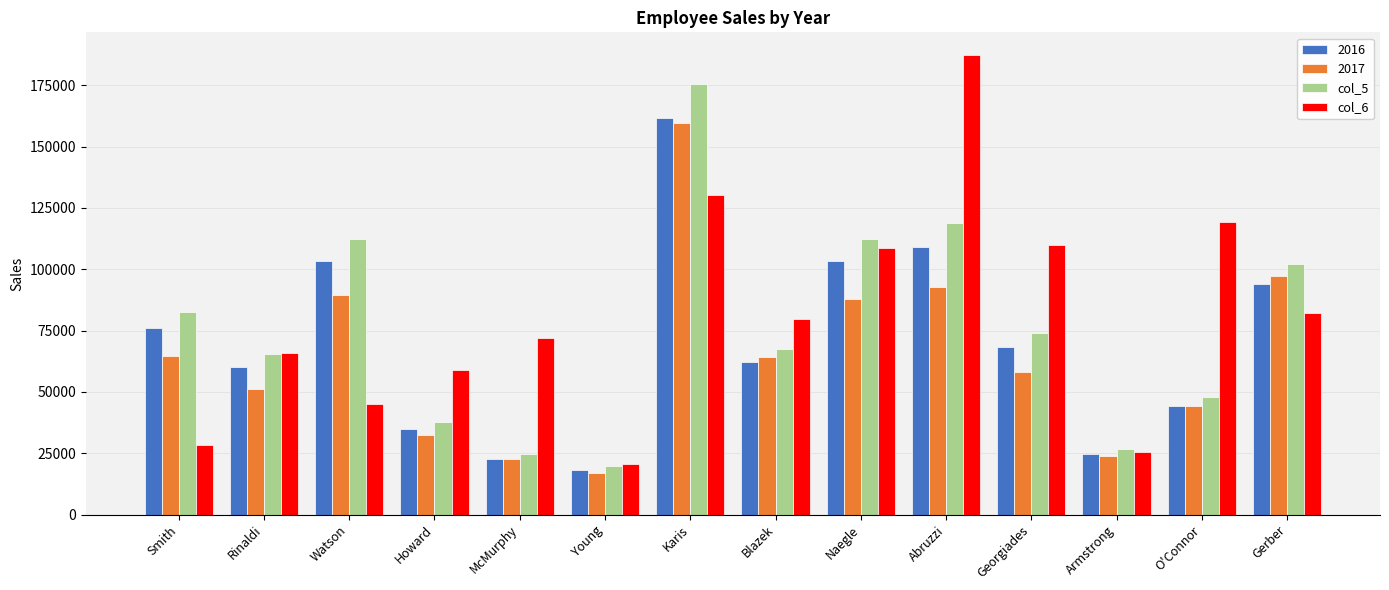

Count the number of categories in the chart.

14